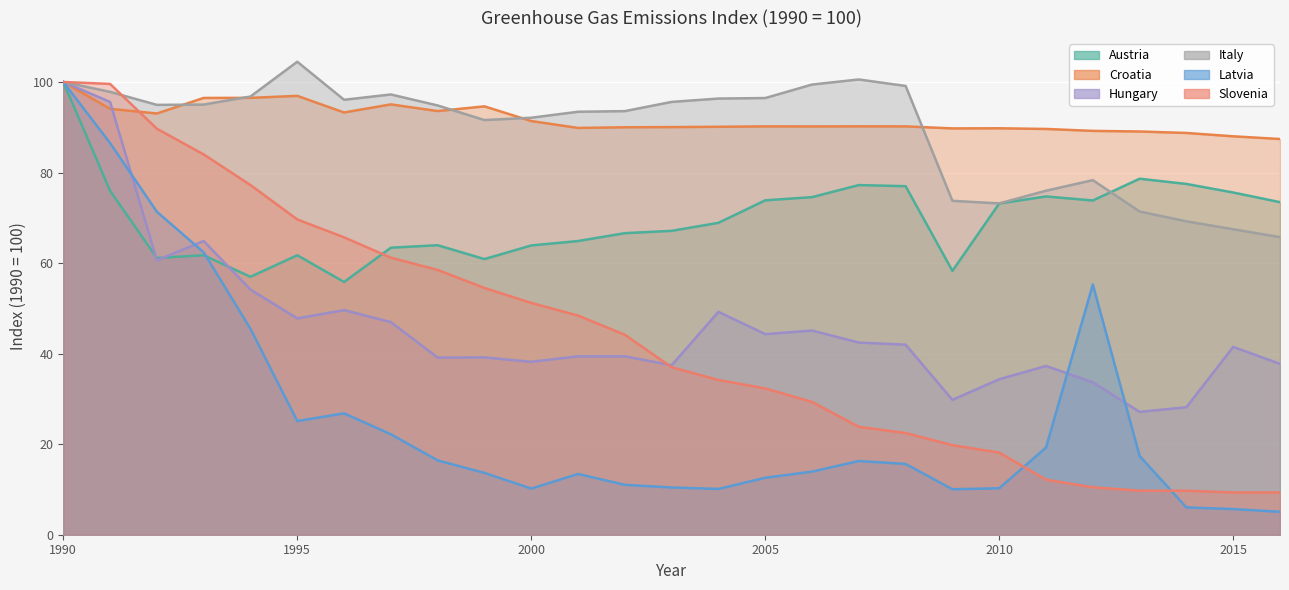

What is the lowest value of the Slovenia series?

9.3